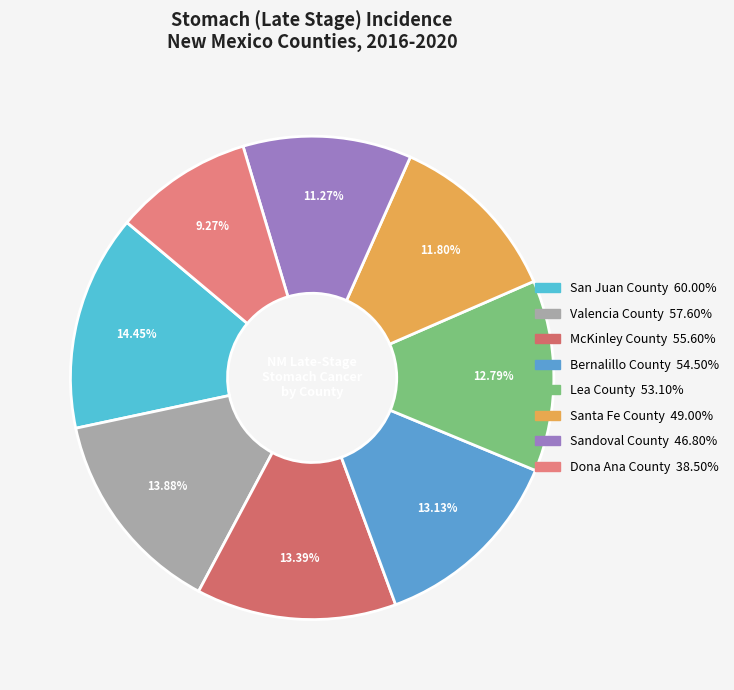

How many slices are in this pie chart?

8